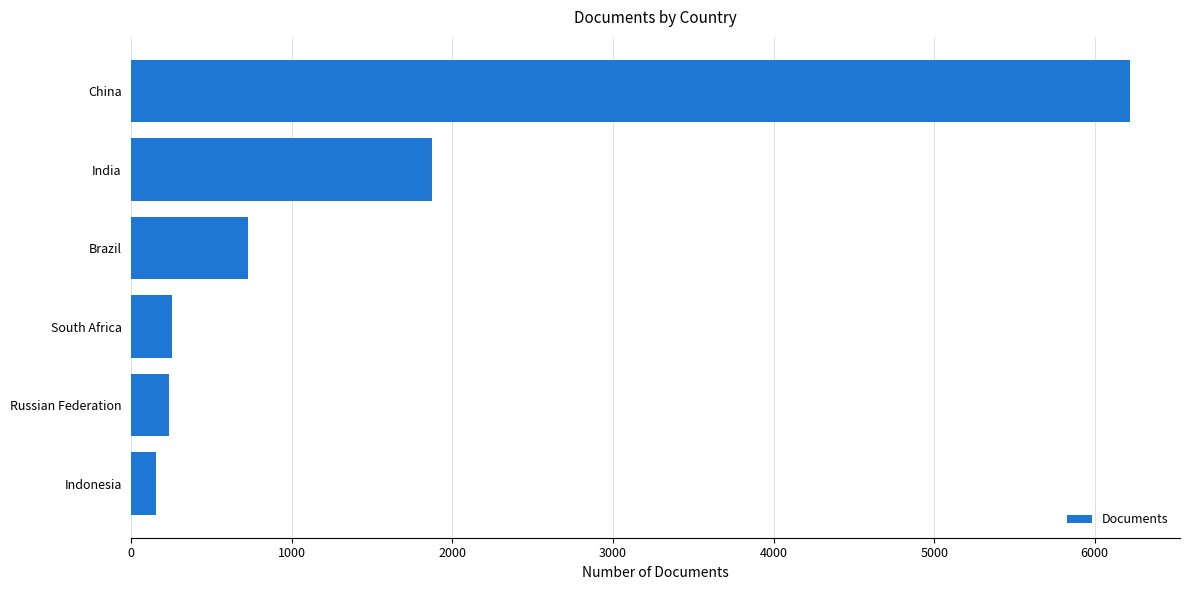

What is the value of the 3rd bar from the top?

729